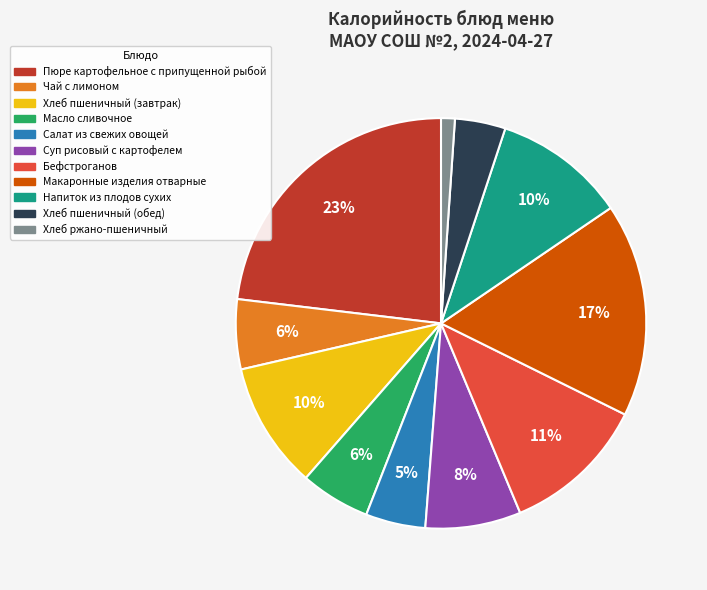

Which category has the biggest portion of the pie?

Пюре картофельное с припущенной рыбой